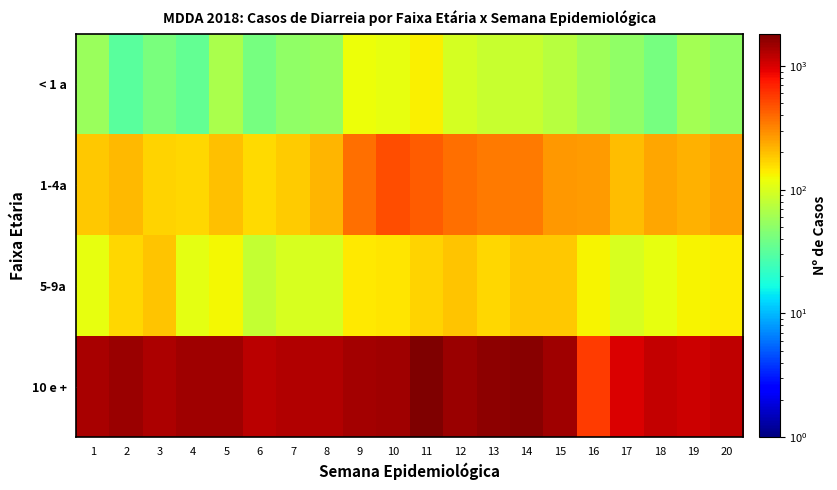

Rank the series at 4 from lowest to highest value.

< 1 a, 5-9a, 1-4a, 10 e +